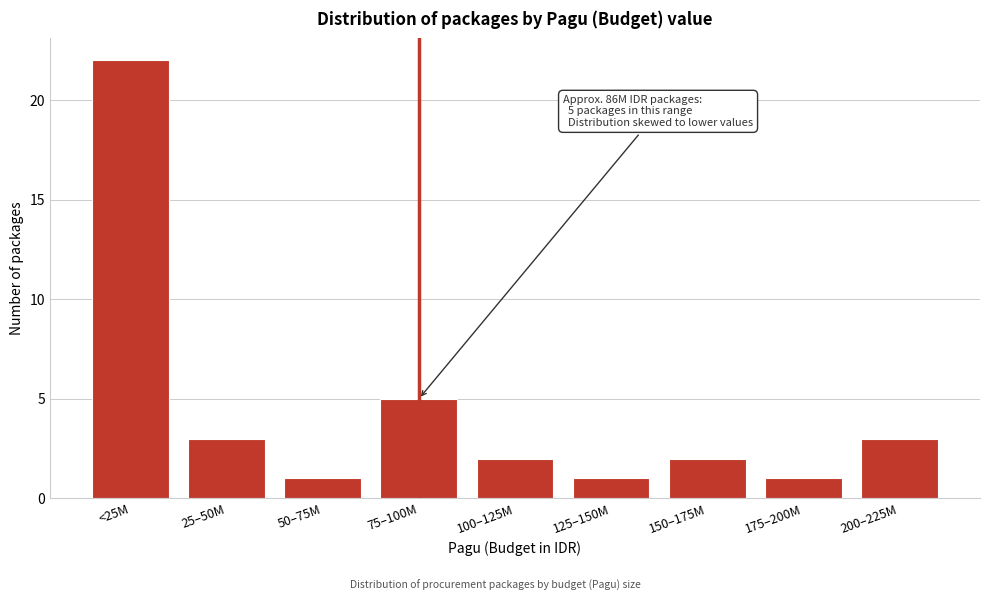

Reading left to right, extract all data points from this chart.

22	3	1	5	2	1	2	1	3